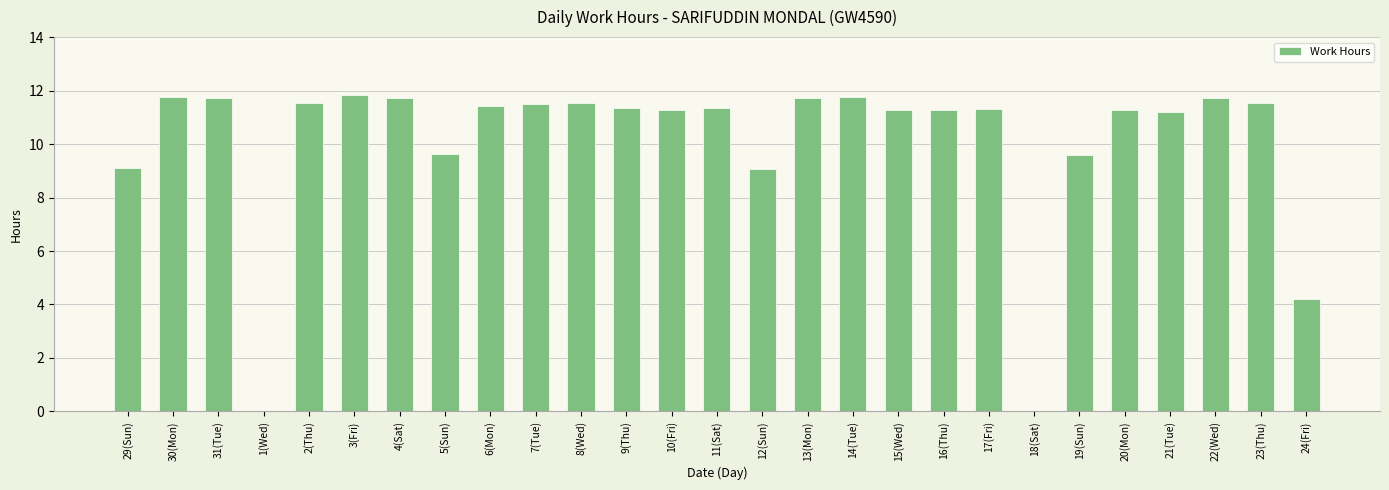

The value at 9(Thu) is 11.3. True or false?

True